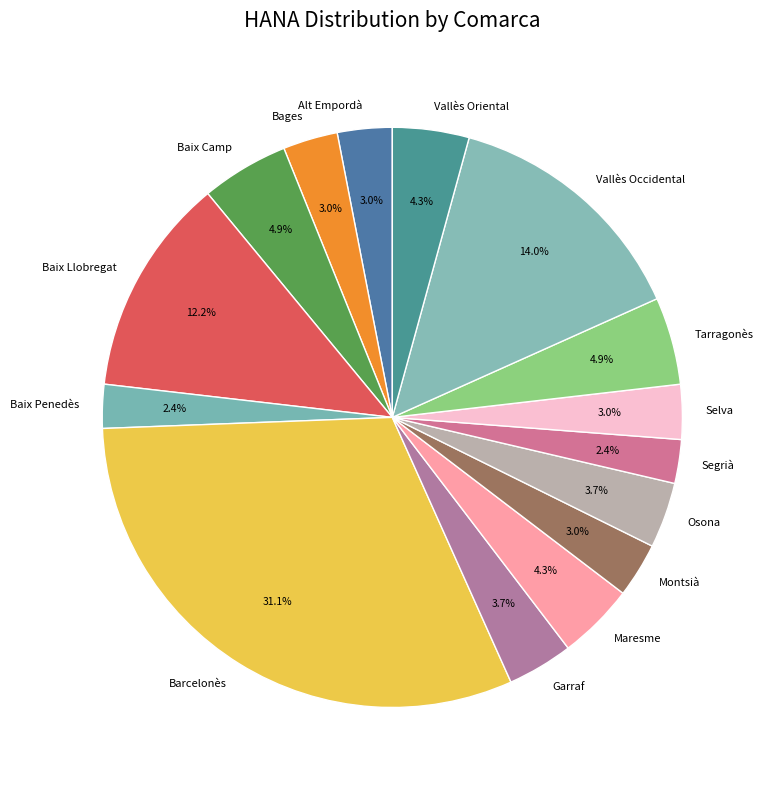

Do Baix Camp and Alt Empordà together represent more than half of the pie?

No